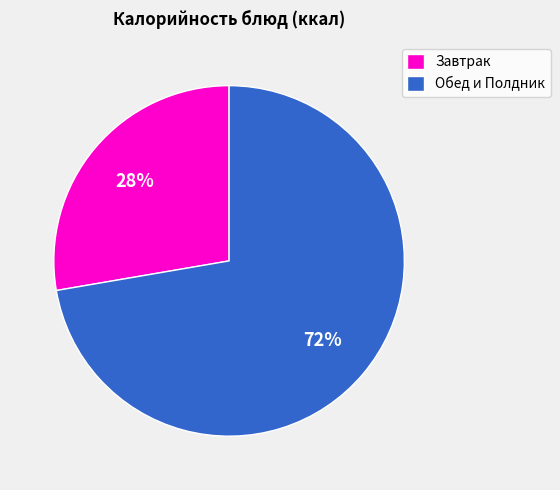

Combined, do Завтрак and Обед и Полдник account for over 50%?

Yes